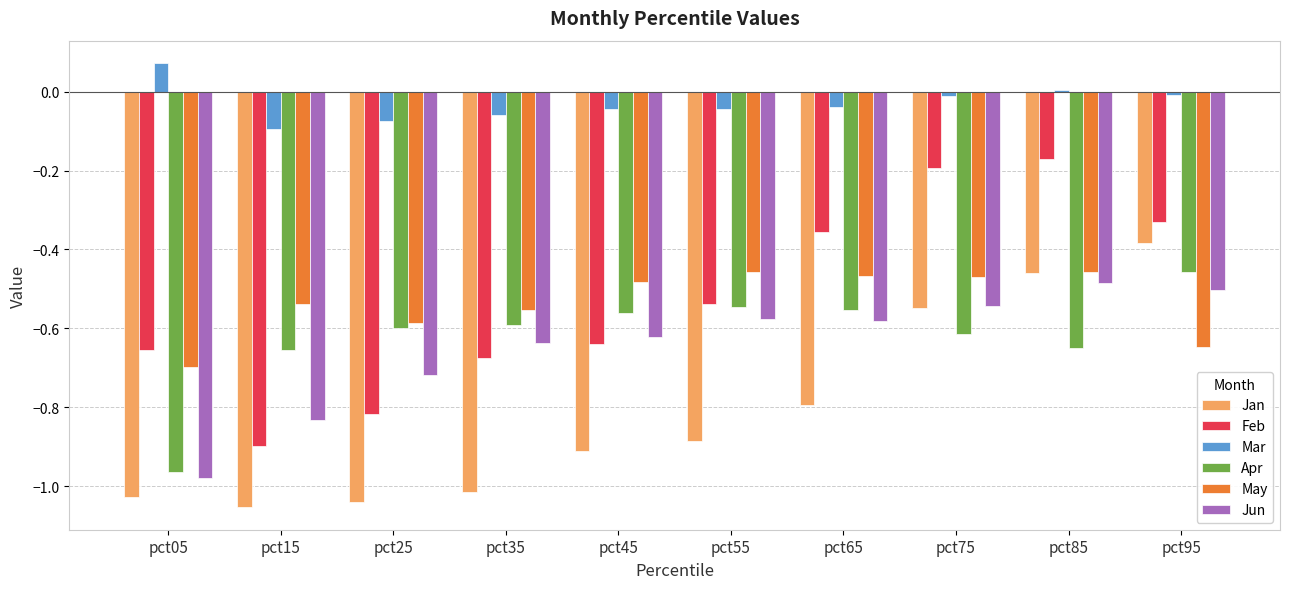

What is the total value across all series at pct25?

-3.8